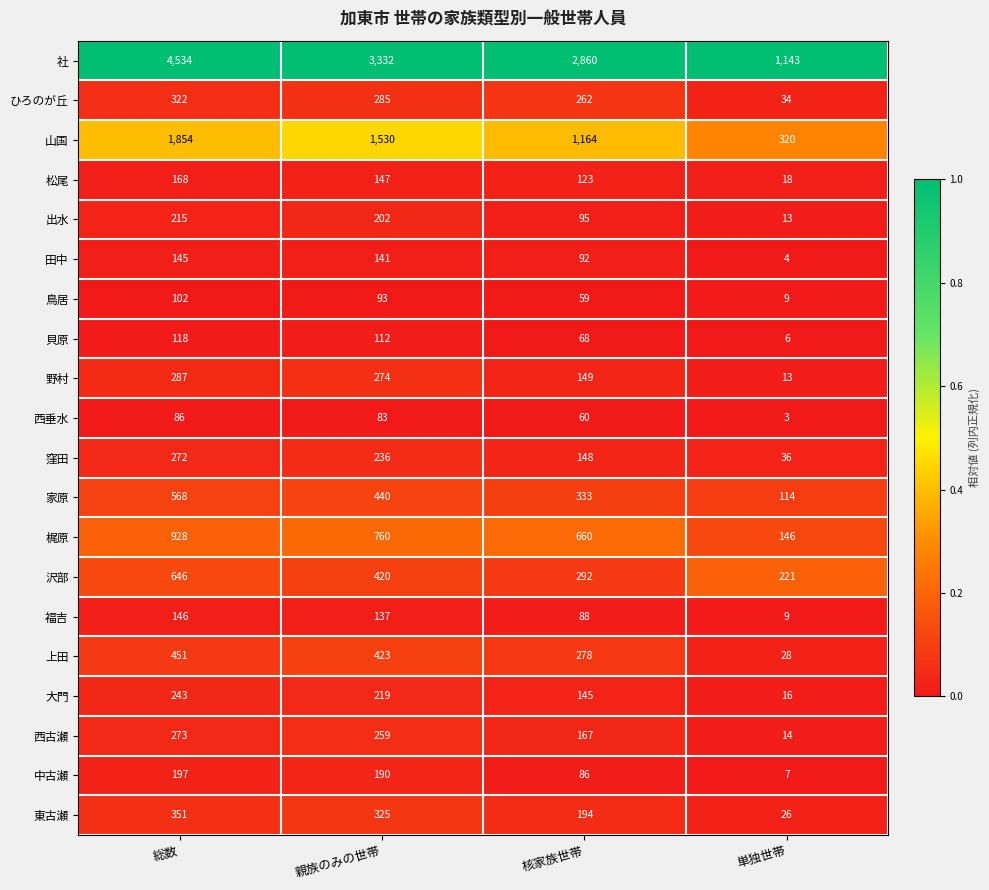

Is it true that 家原 equals 657 at 親族のみの世帯?

False